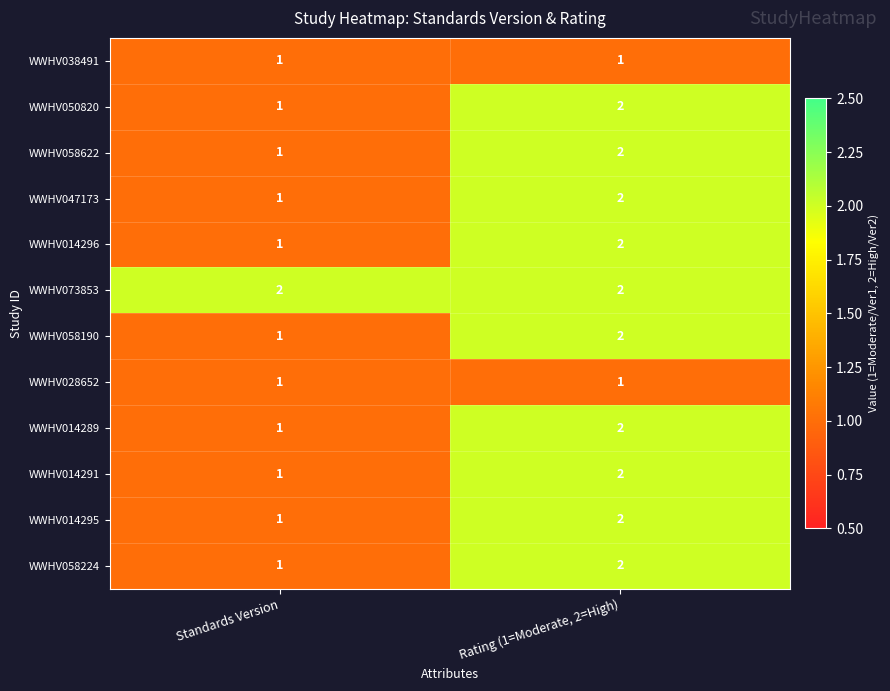

At which label does WWHV014296 reach its peak?

Rating (1=Moderate, 2=High)